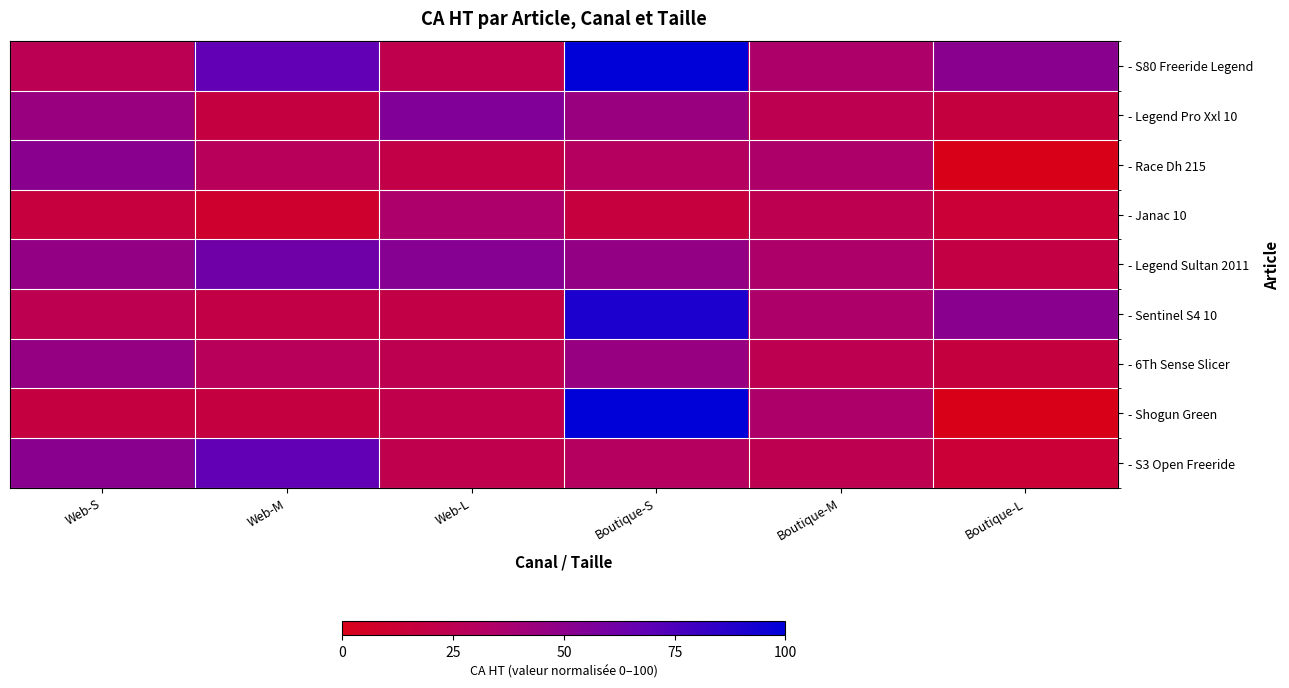

At how many categories does at least one series exceed 20?

6